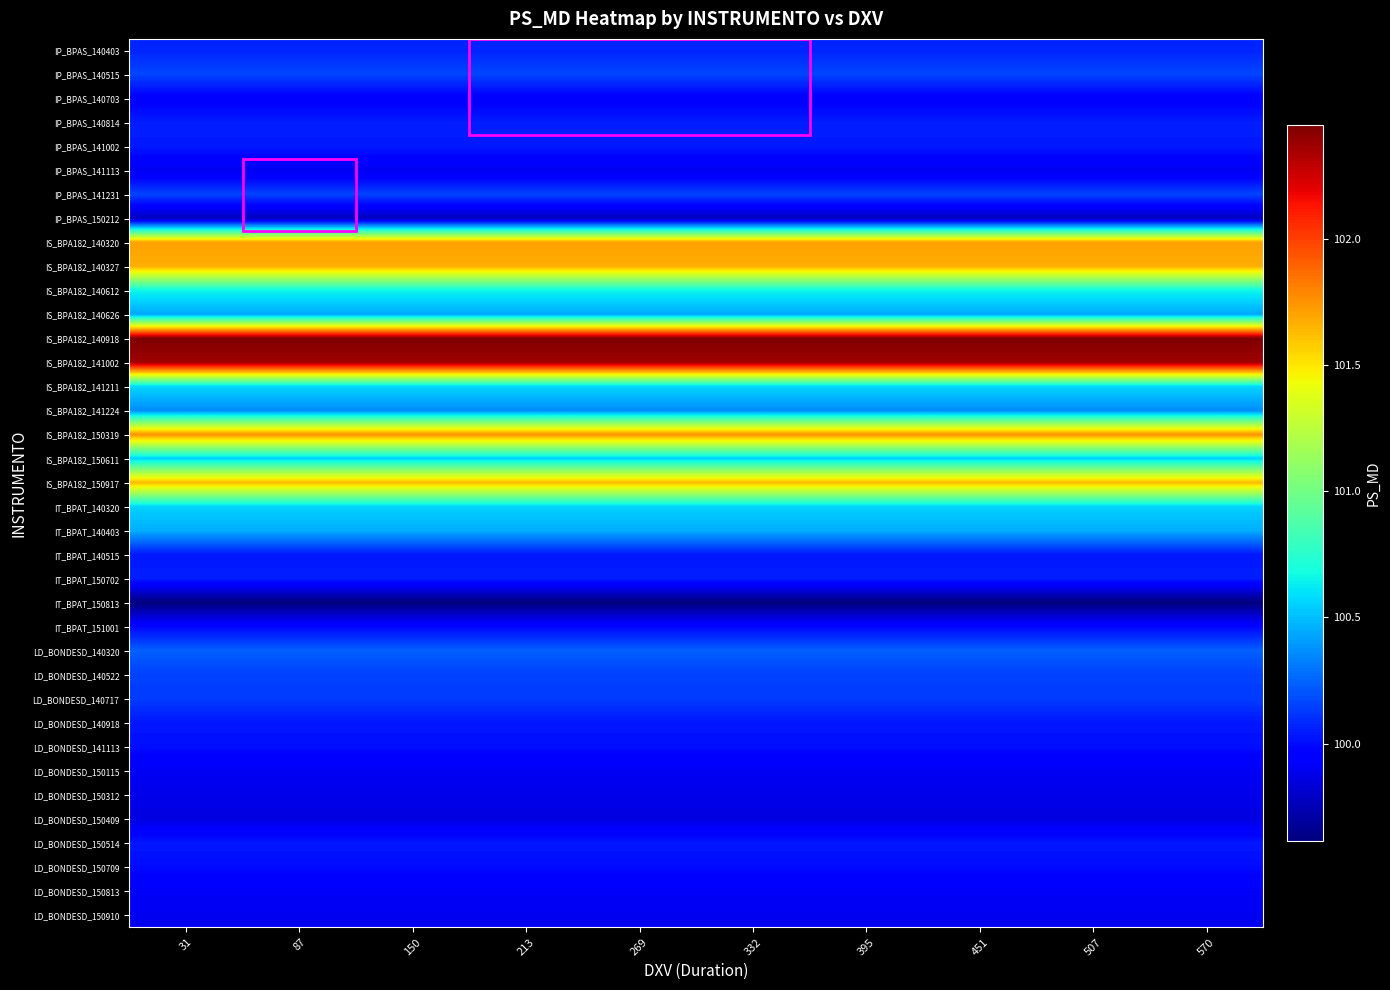

What is the total value across all series at 507?

3715.0